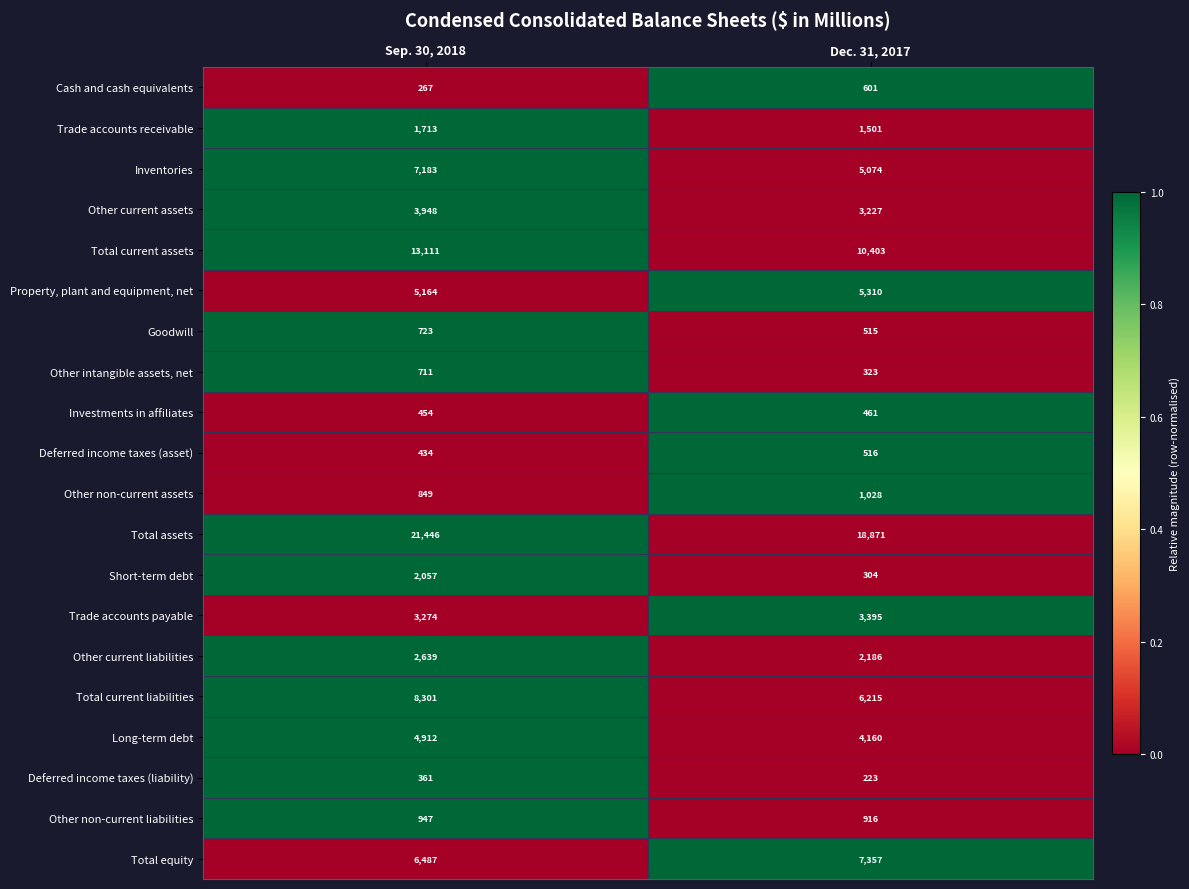

Rank the categories by Other intangible assets, net value from highest to lowest.

Sep. 30, 2018, Dec. 31, 2017